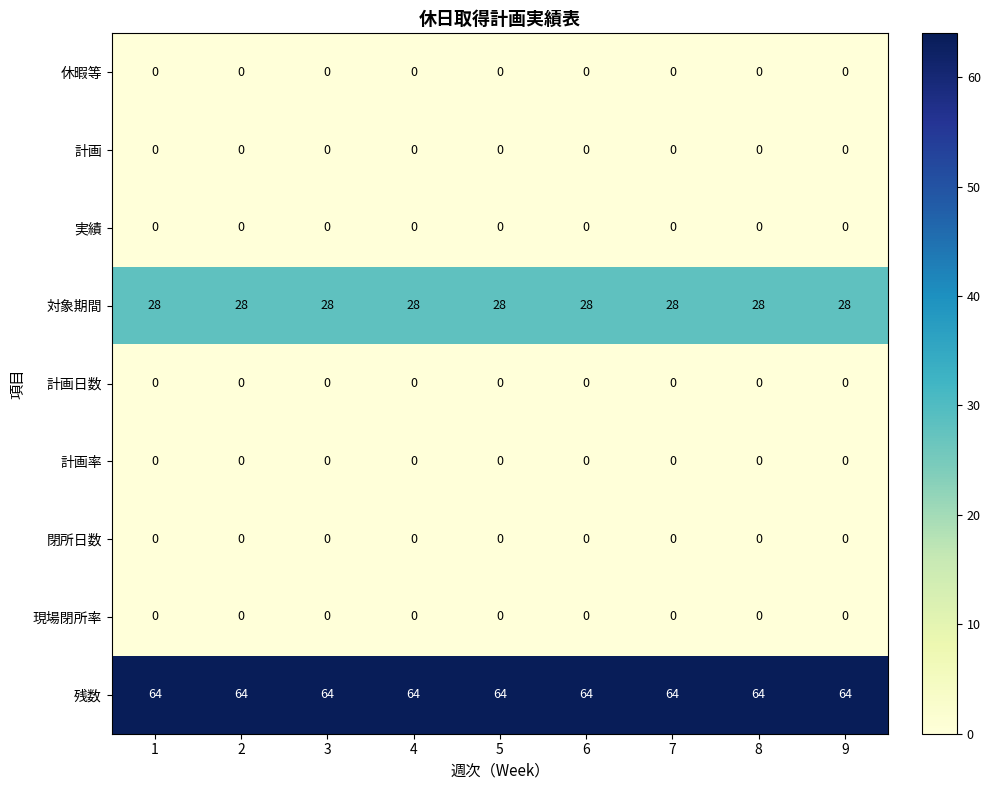

True or false: 計画率 has a value of 0 at 9.

True